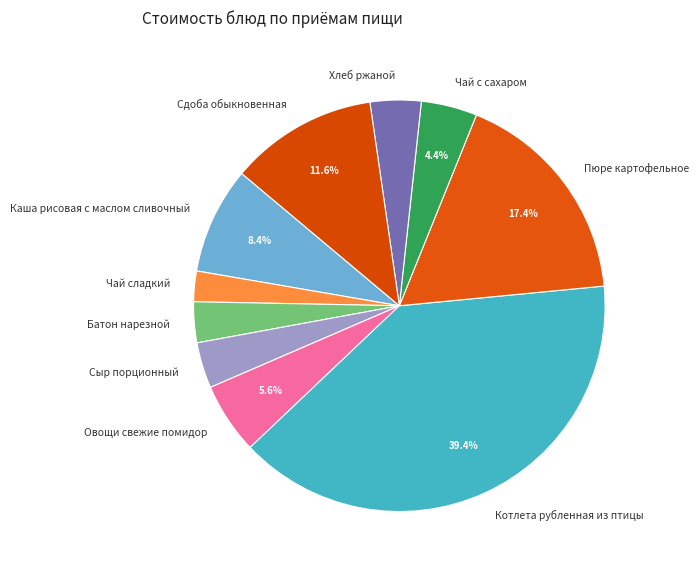

To the nearest percent, what is the difference between the largest and smallest slice percentages?

37%